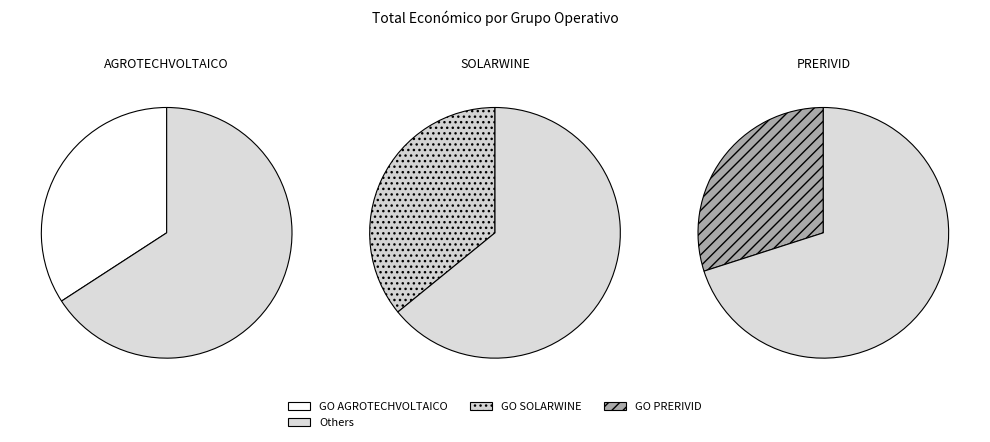

Do GO PRERIVID and GO SOLARWINE together represent more than half of the pie?

Yes